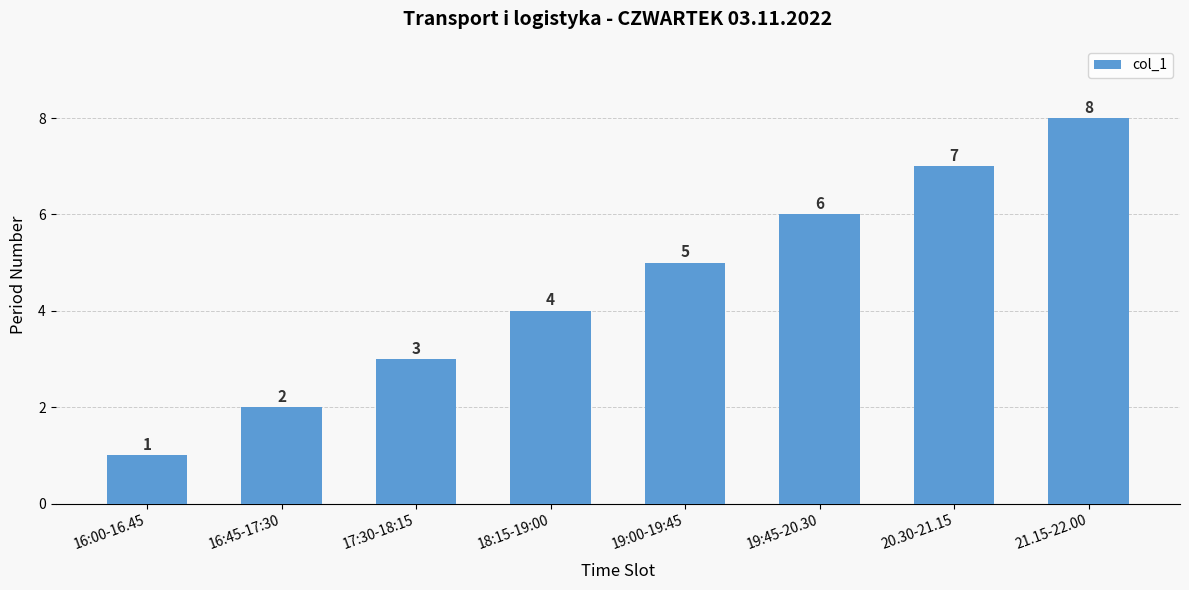

Which label corresponds to the largest value in the chart?

21.15-22.00